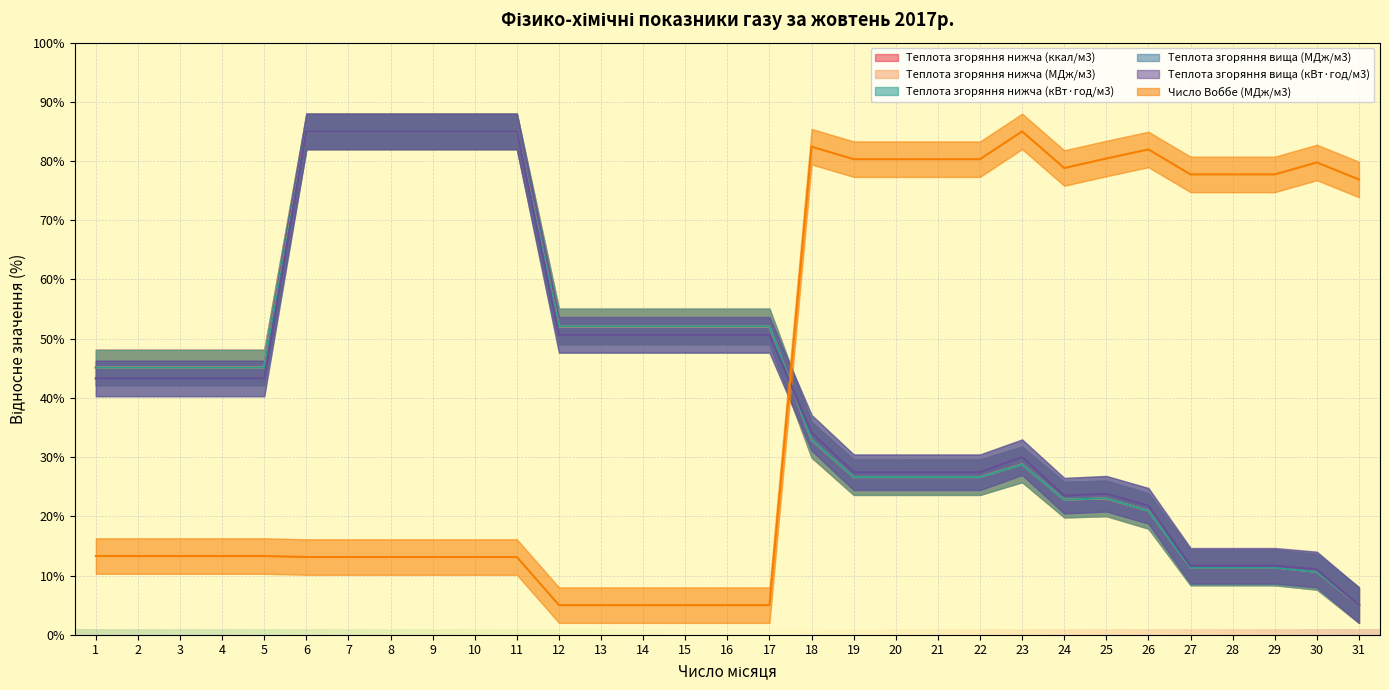

Where does the Теплота згоряння вища (кВт·год/м3) series first go above 43?

1